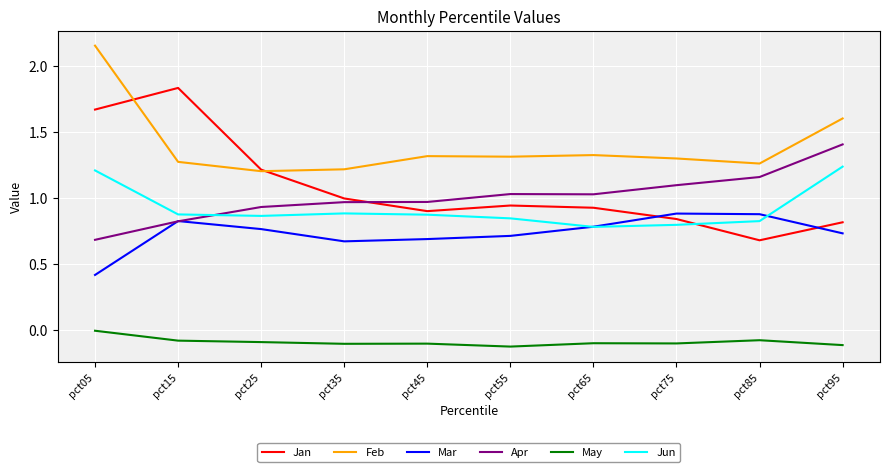

Which series changed the most between pct55 and pct85?

Jan